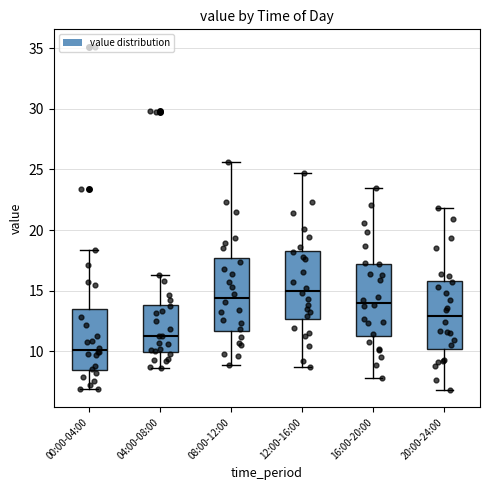

Reading left to right, transcribe this box plot: for each box, give where its median line is, the range the box spans, and where its two whiskers end, as read against the y-axis. The values are not printed on the chart, so give them approximately, as read against the axis.

00:00-04:00: median 10.0, box 8.5 to 13.5, whiskers 7.0 to 18.5
04:00-08:00: median 11.5, box 10.0 to 14.0, whiskers 8.5 to 16.5
08:00-12:00: median 14.5, box 11.5 to 17.5, whiskers 9.0 to 25.5
12:00-16:00: median 15.0, box 12.5 to 18.5, whiskers 8.5 to 24.5
16:00-20:00: median 14.0, box 11.5 to 17.0, whiskers 8.0 to 23.5
20:00-24:00: median 13.0, box 10.0 to 16.0, whiskers 7.0 to 22.0